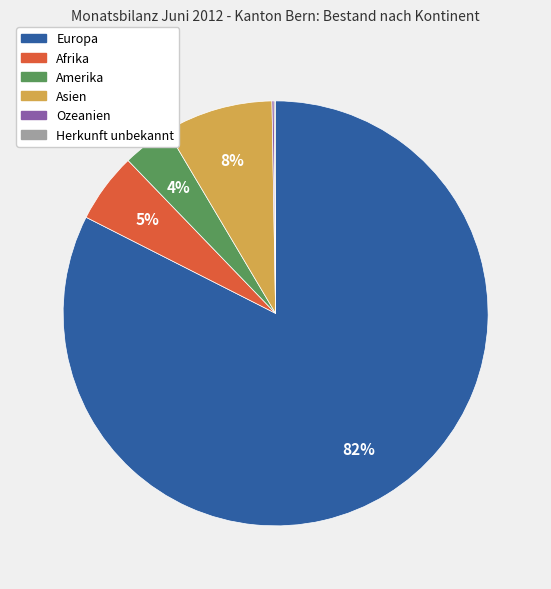

Between Europa and Afrika, which is larger?

Europa